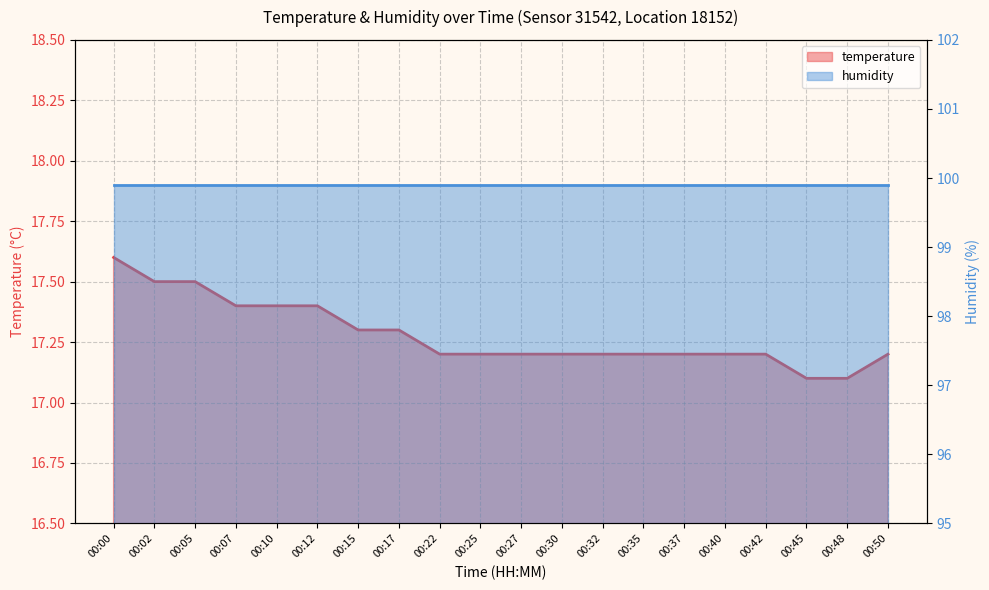

Between 00:50 and 00:25, which is larger?

00:50